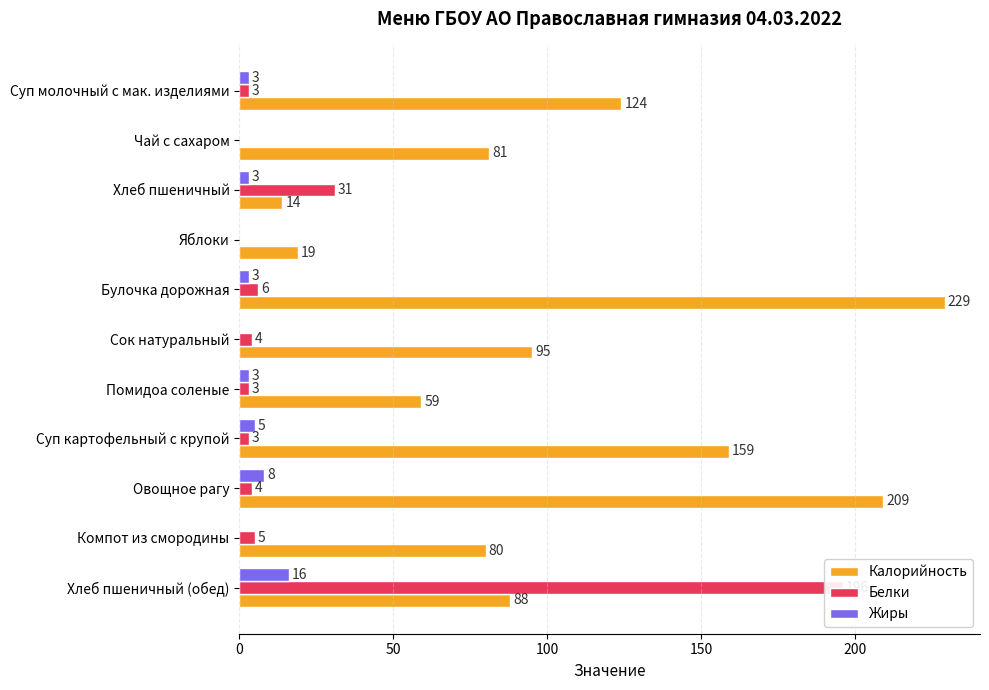

What position from the left is Яблоки?

4